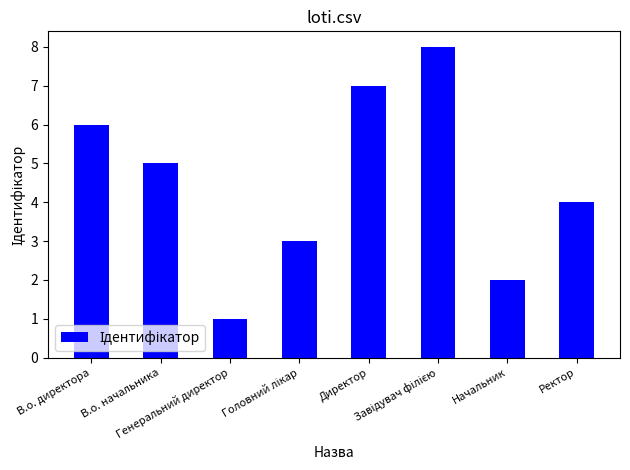

What is the label of the 4th bar from the right?

Директор